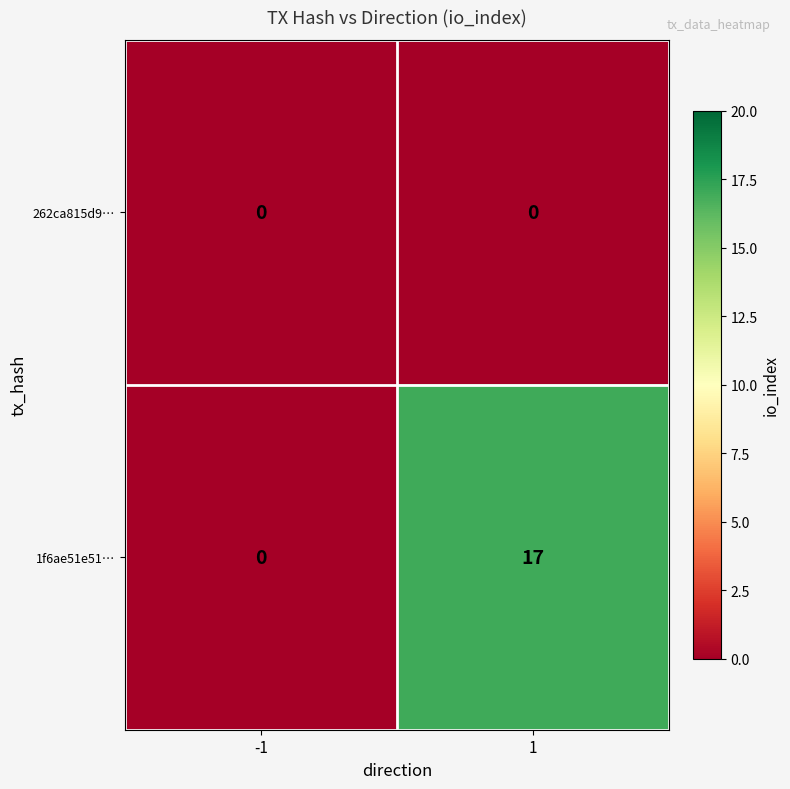

Between -1 and 1, which series saw the biggest shift?

1f6ae51e51…